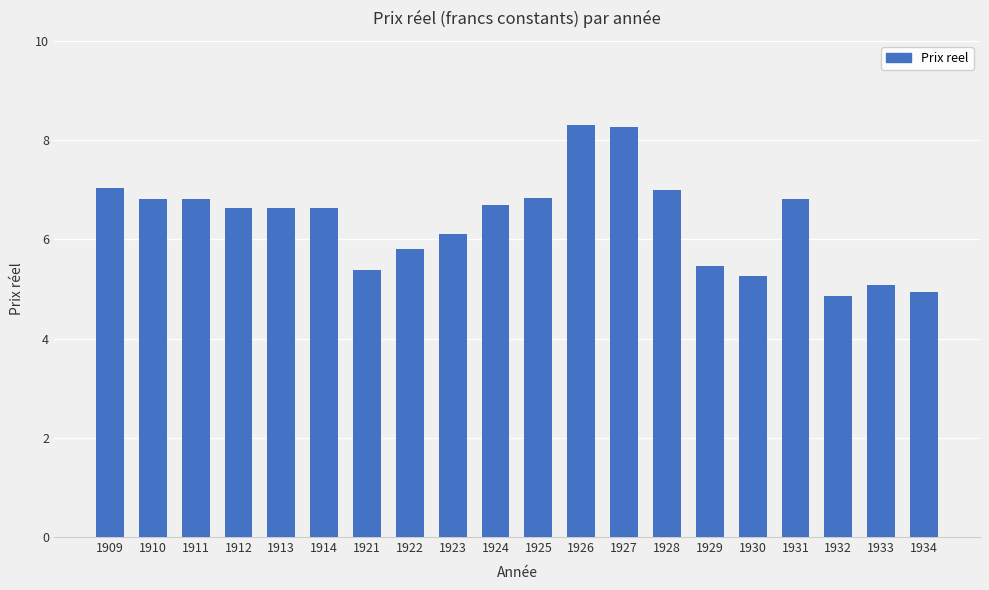

What is the maximum value shown in the chart?

8.3